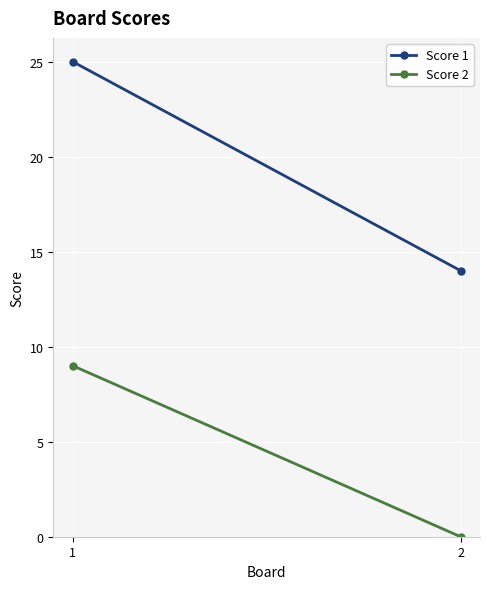

What is the total value across all series at 1?

34